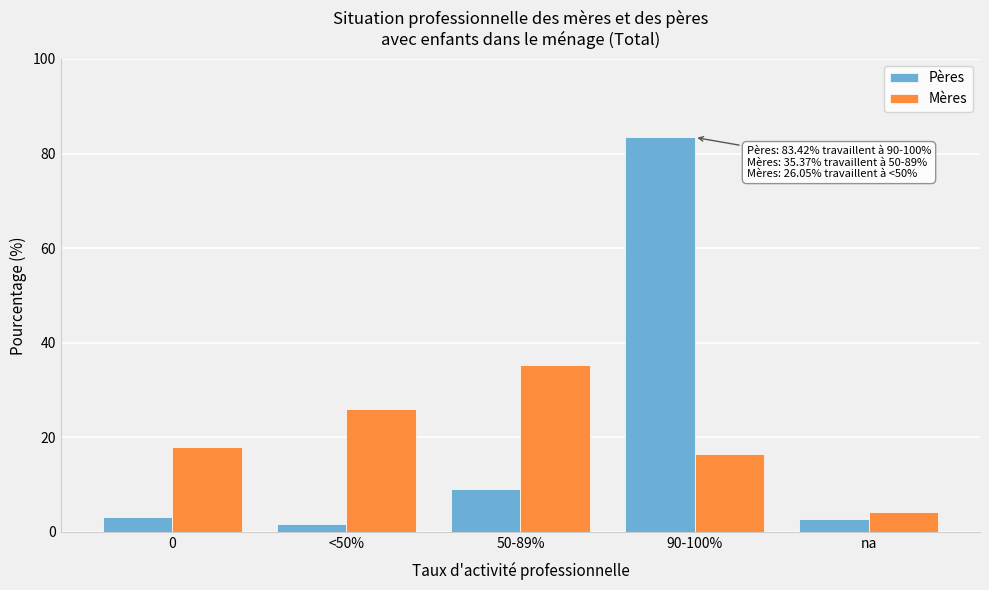

Reading left to right, what are all the values shown in this chart?

Pères: 3.2	1.7	9.0	83.4	2.7
Mères: 17.9	26.1	35.4	16.6	4.1